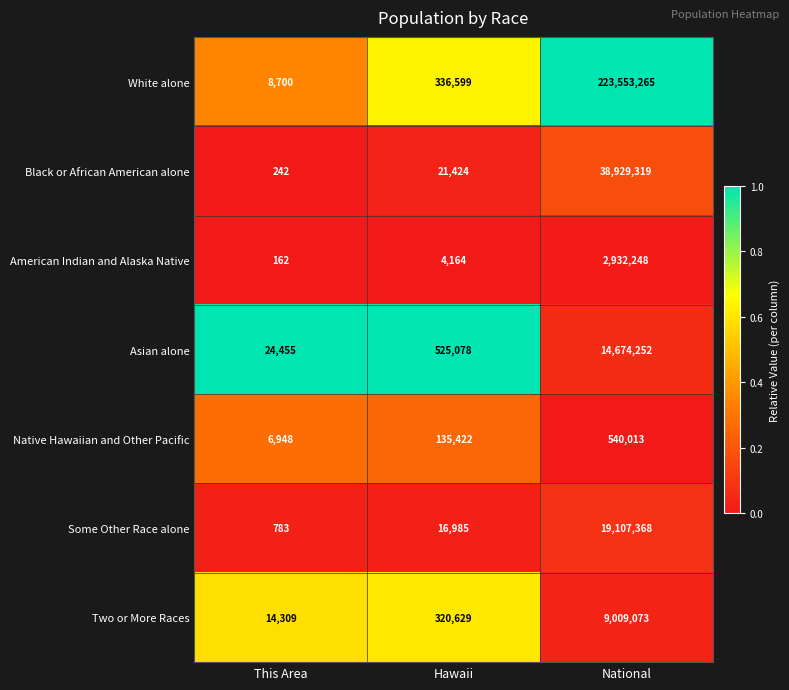

Which category has the highest value across all series?

National